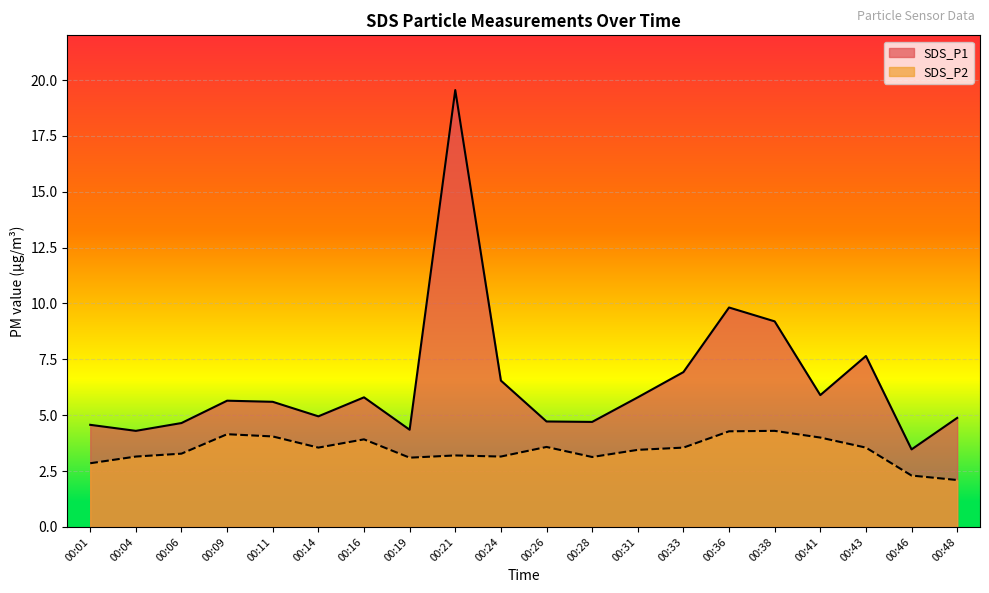

True or false: SDS_P1 has a value of 7.5 at 00:04.

False